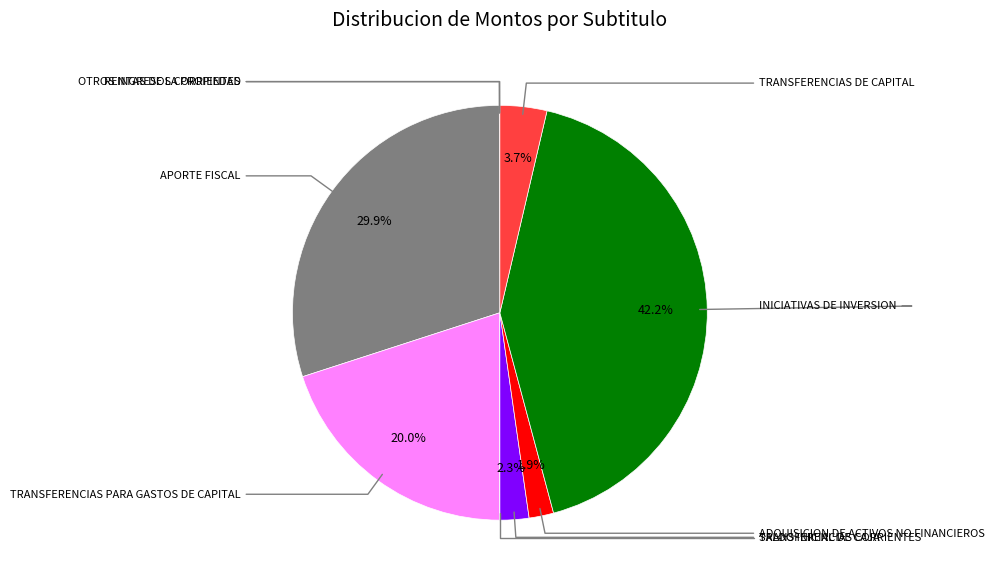

Does any single category account for the majority?

No